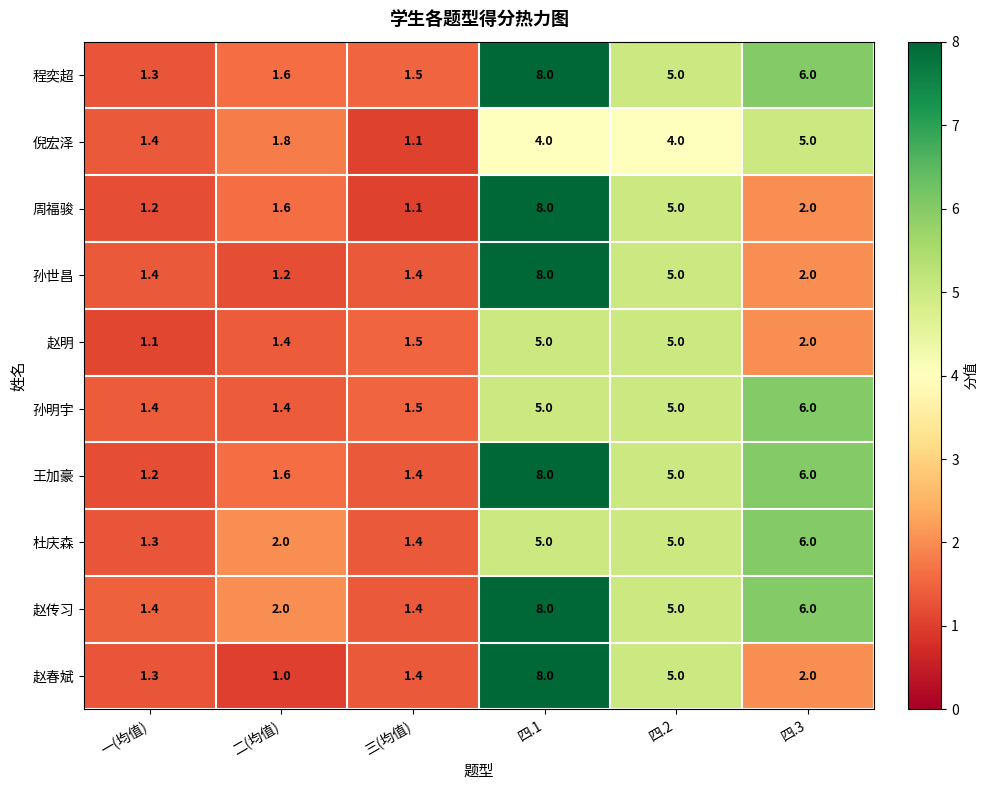

Is it true that 倪宏泽 equals 0.4 at 一(均值)?

False